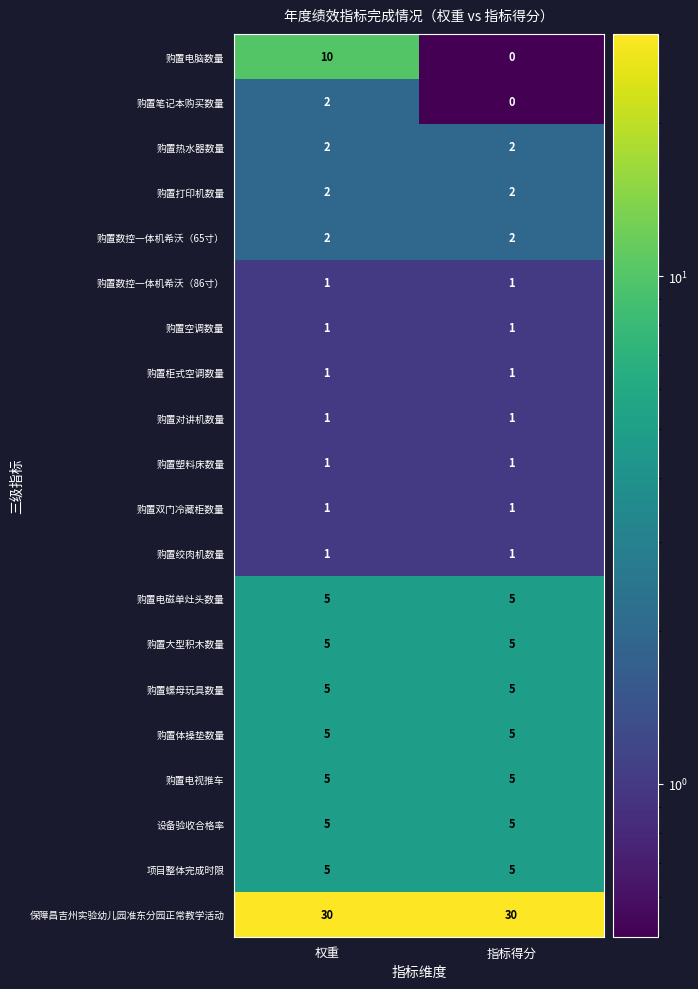

Which series has the widest spread of values?

购置电脑数量